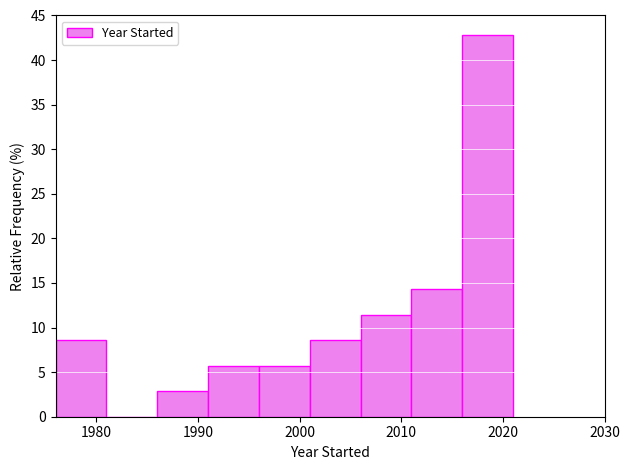

Reading left to right, transcribe this chart: for each bar, give the range it covers on the x-axis and its height. The values are not printed on the chart, so give them approximately, as read against the axis.

1976 to 1981: 8.5
1981 to 1986: 0
1986 to 1991: 3.0
1991 to 1996: 5.5
1996 to 2001: 5.5
2001 to 2006: 8.5
2006 to 2011: 11.5
2011 to 2016: 14.5
2016 to 2021: 43.0